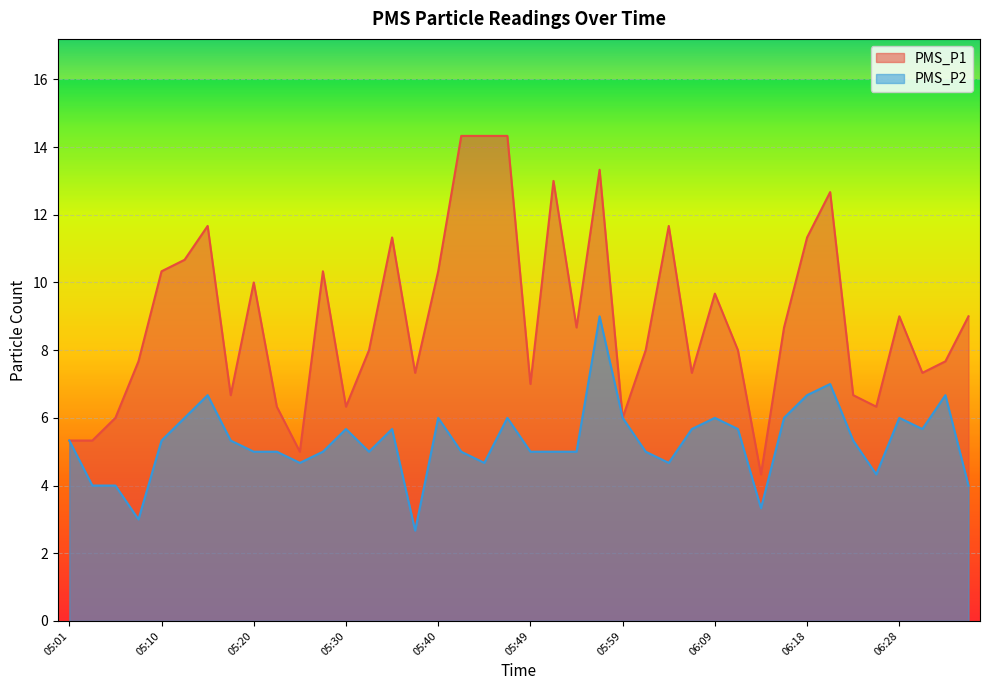

At which category does PMS_P2 reach its first local valley?

05:08